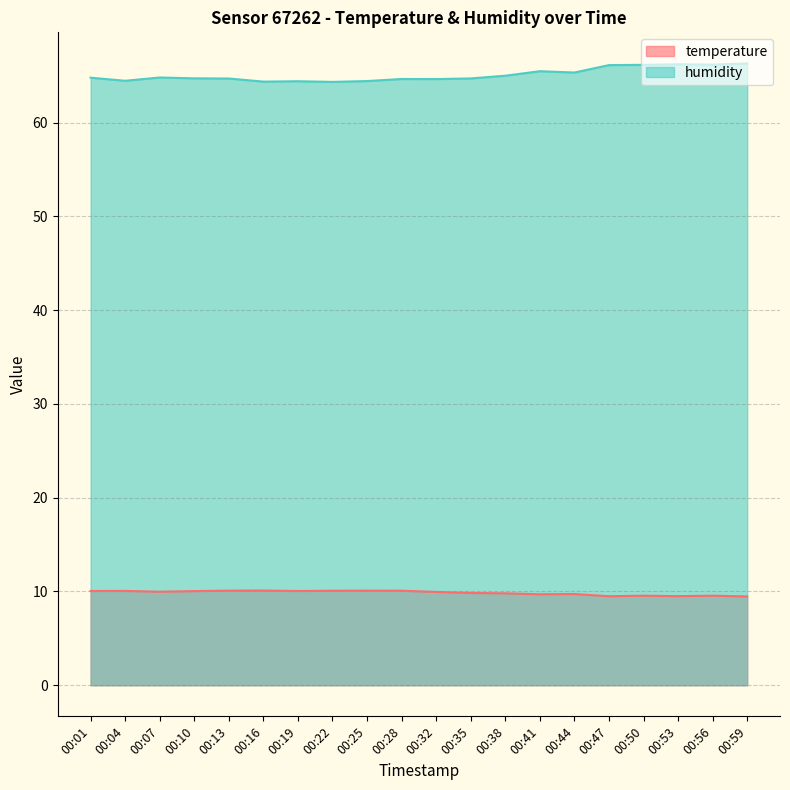

What is the value of the humidity point at the 19th from the left?

66.2